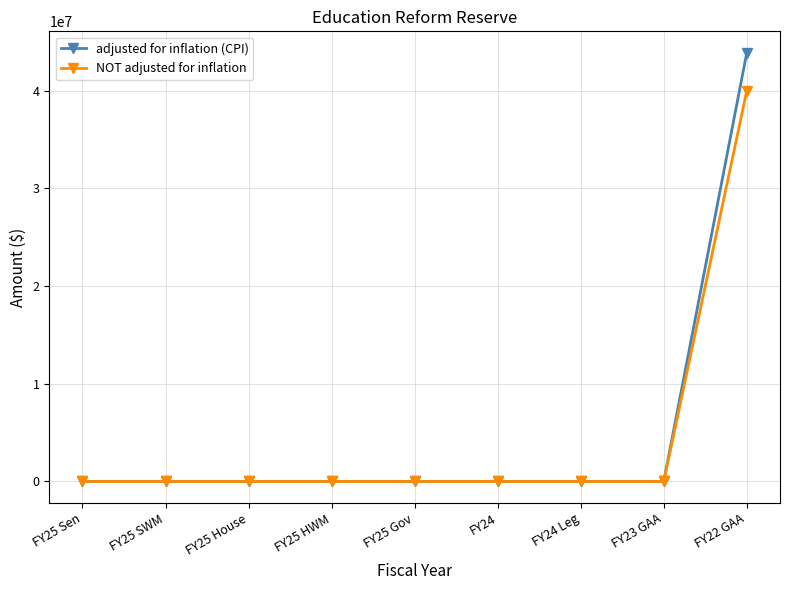

The value of adjusted for inflation (CPI) at FY25 Sen is 0. True or false?

True